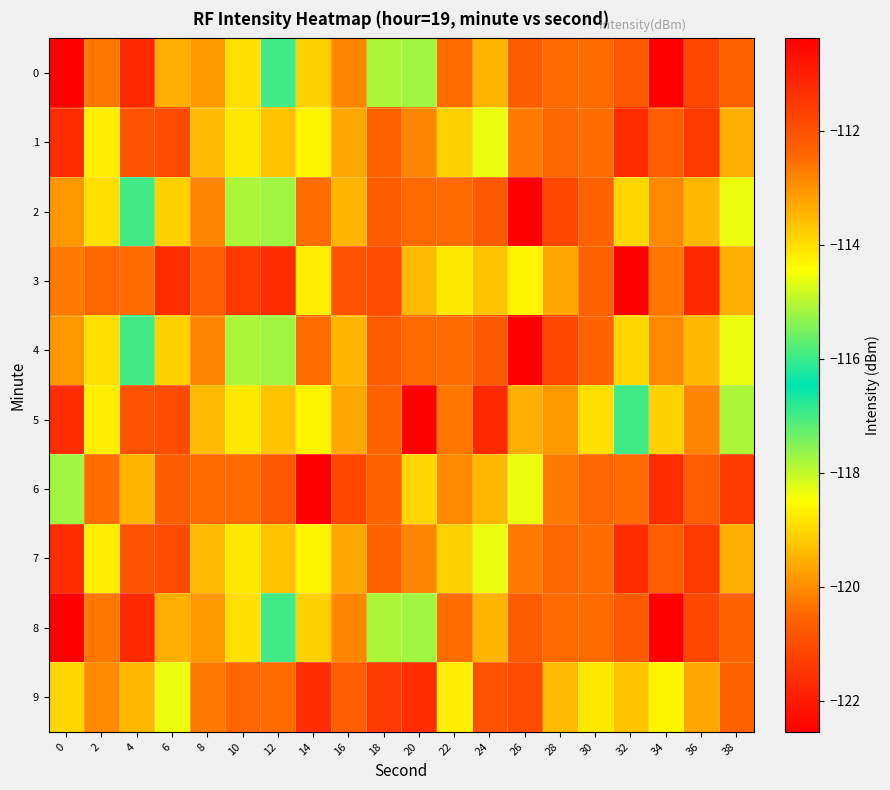

What is the maximum value shown in the chart?

-110.4